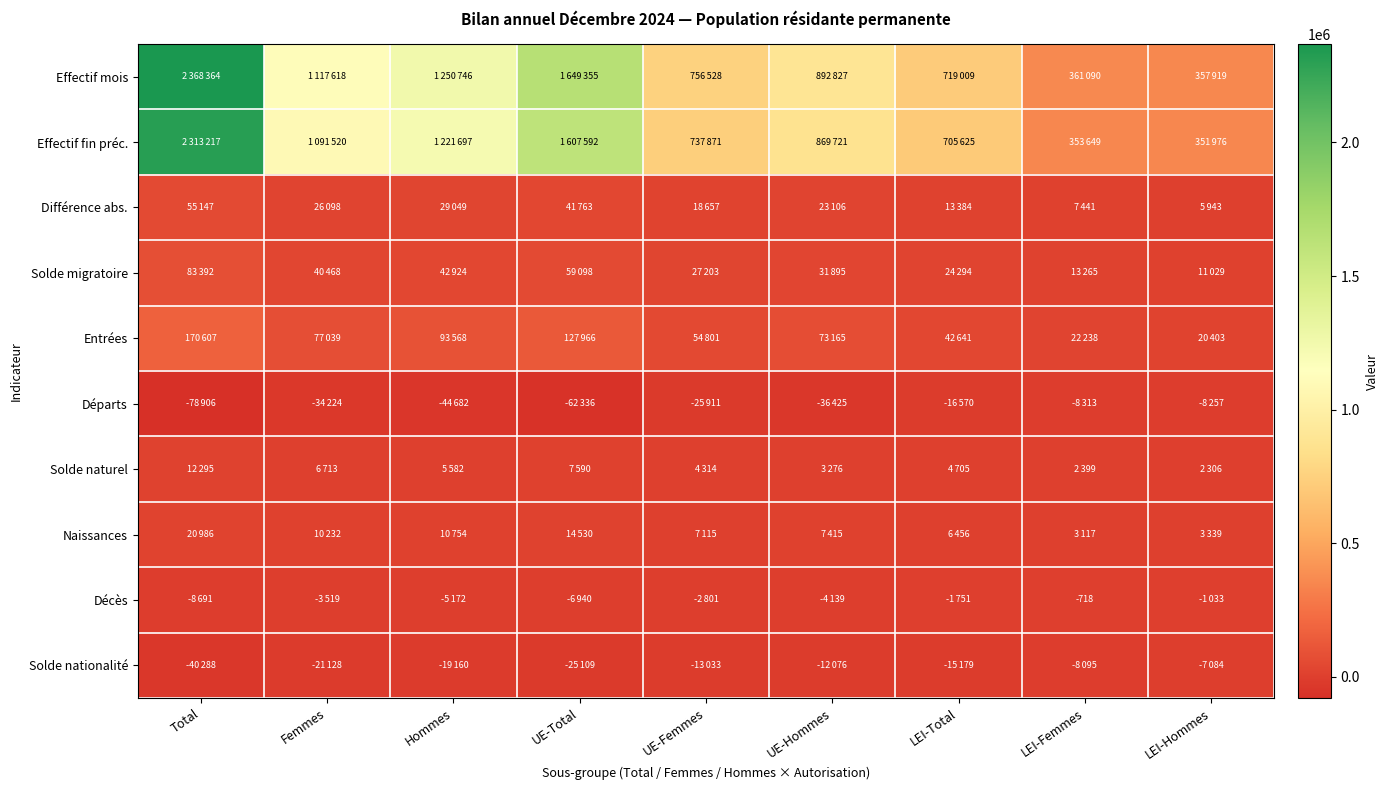

How many values in the Naissances series exceed 7415?

4